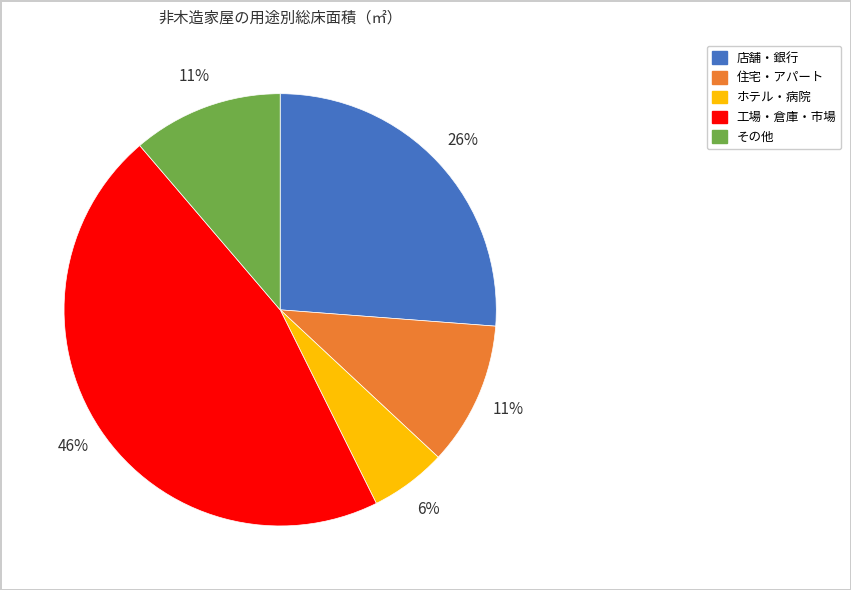

To the nearest percent, what is the difference between the largest and smallest slice percentages?

40%